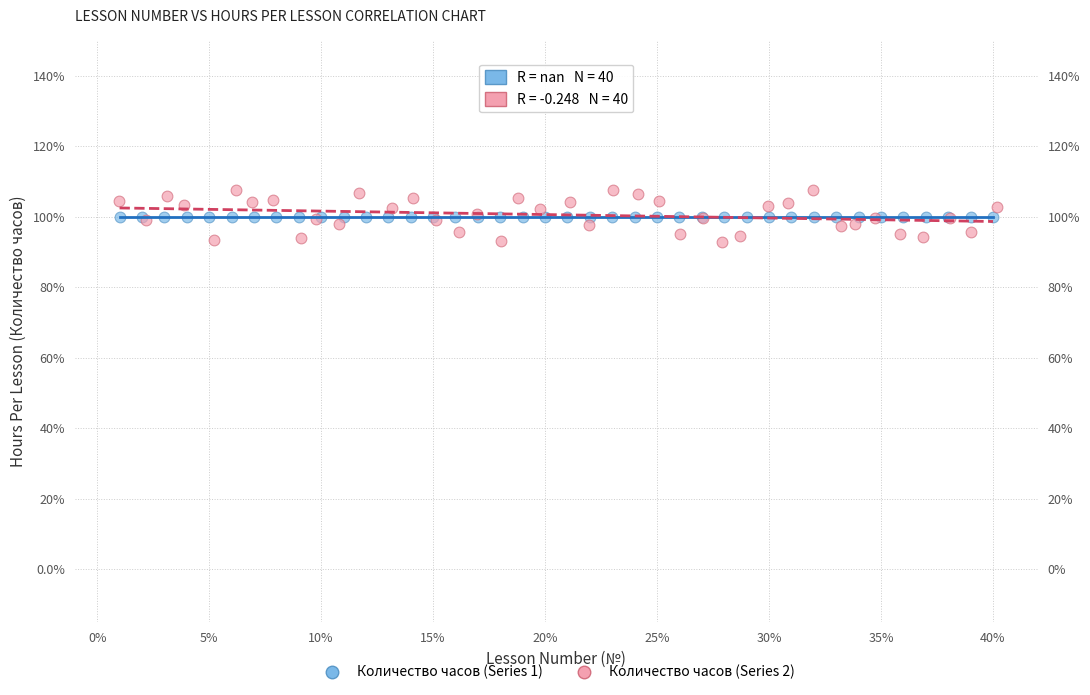

Which series reaches the minimum Y coordinate?

Количество часов (Series 2)